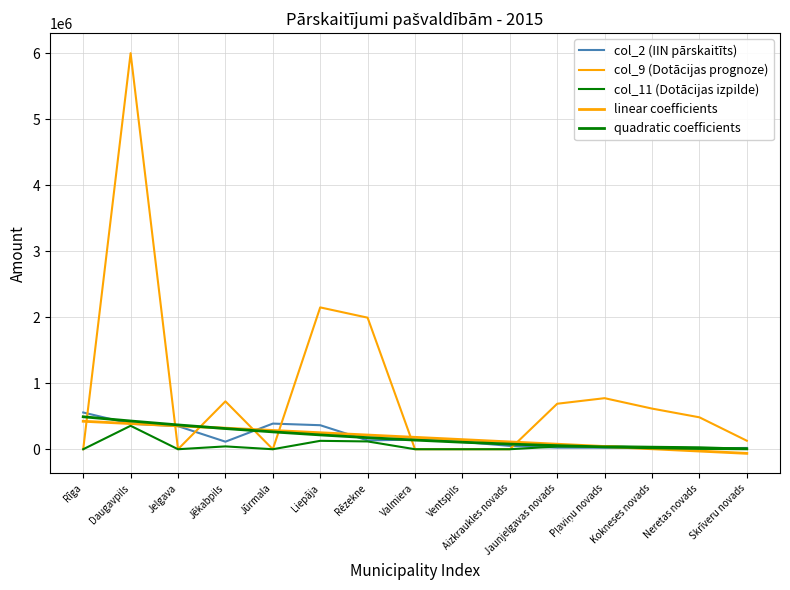

How many lines are shown in the chart?

5